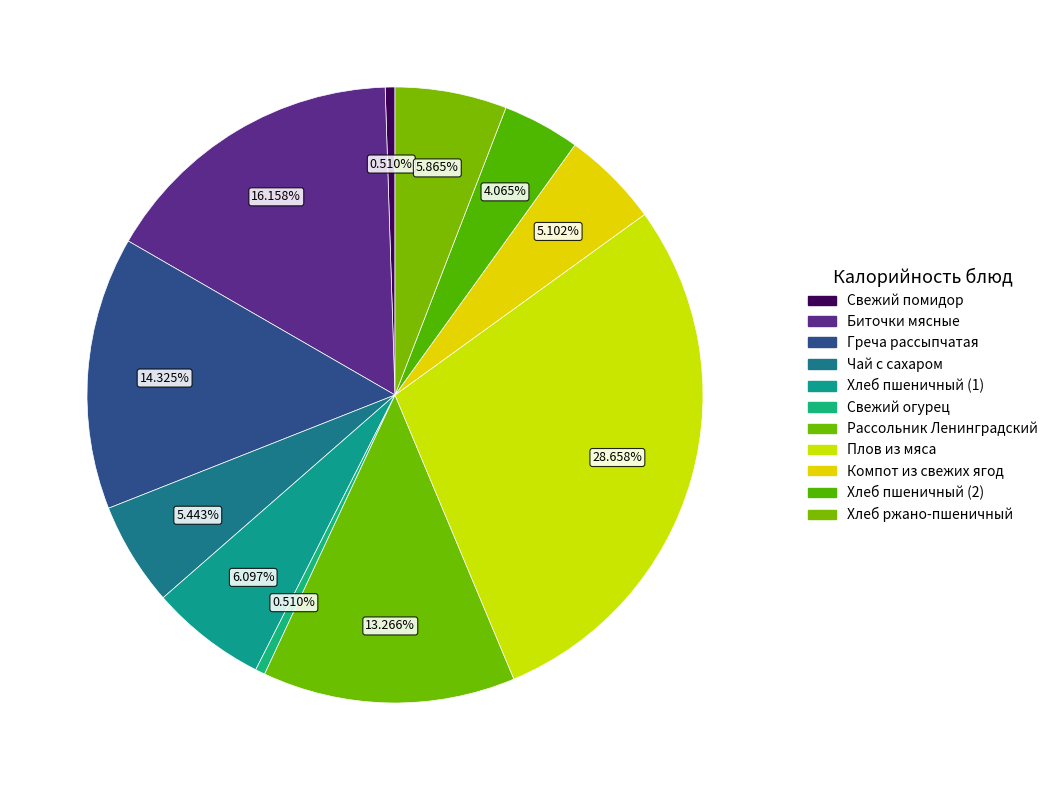

How many slices are in this pie chart?

11